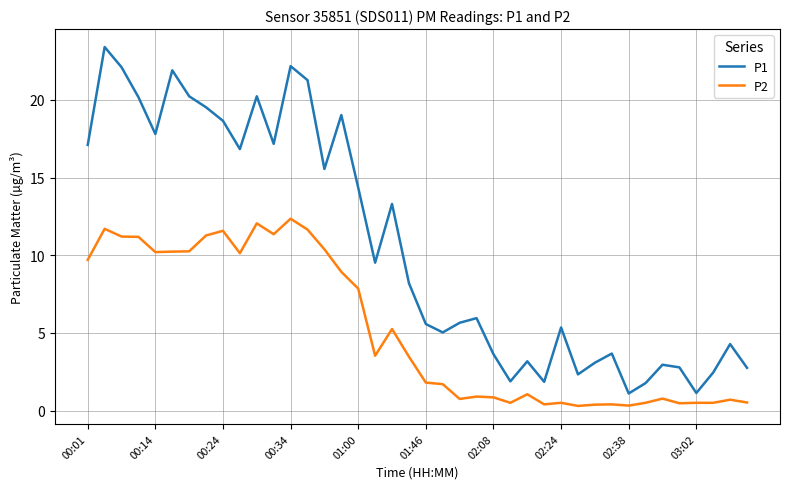

Rank the series by their average value, from highest to lowest.

P1, P2